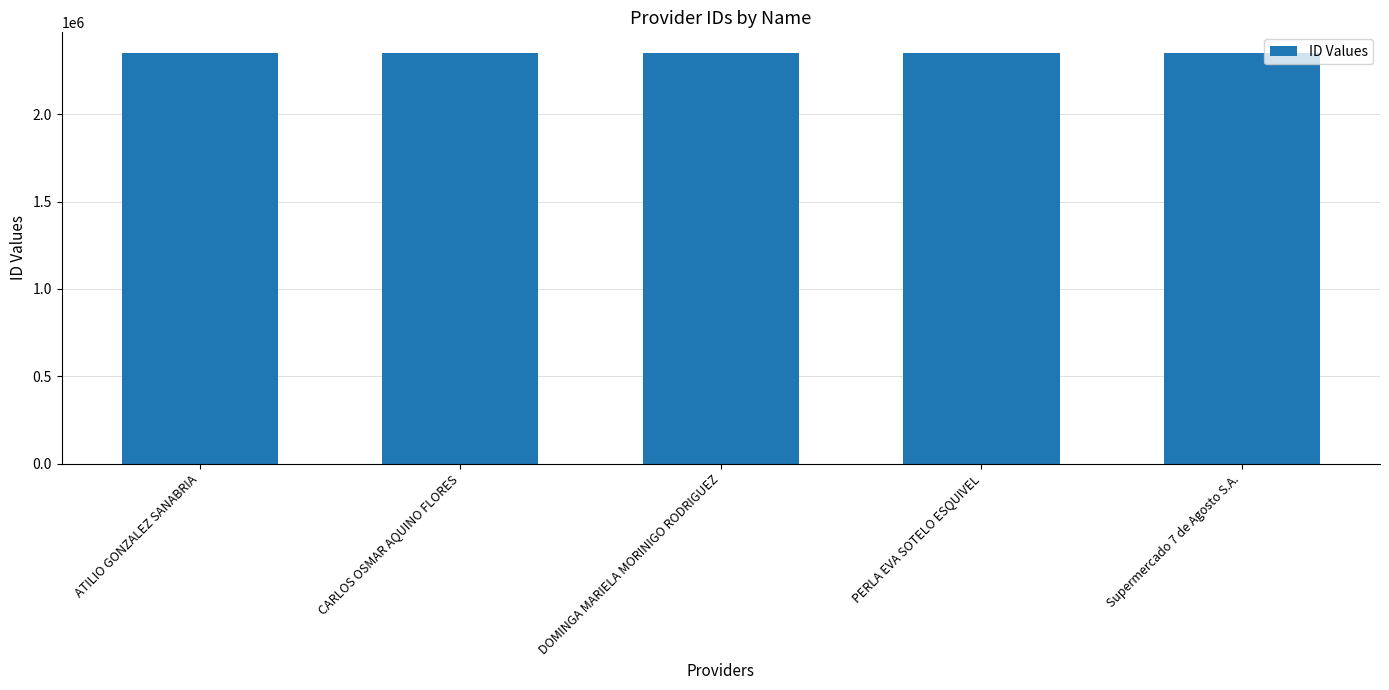

What is the maximum value shown in the chart?

2350798